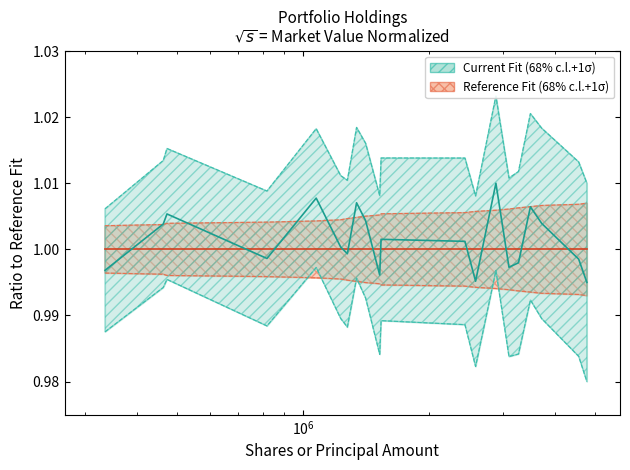

Which series has the largest total across all categories?

Current Fit (68% c.l.+1σ)